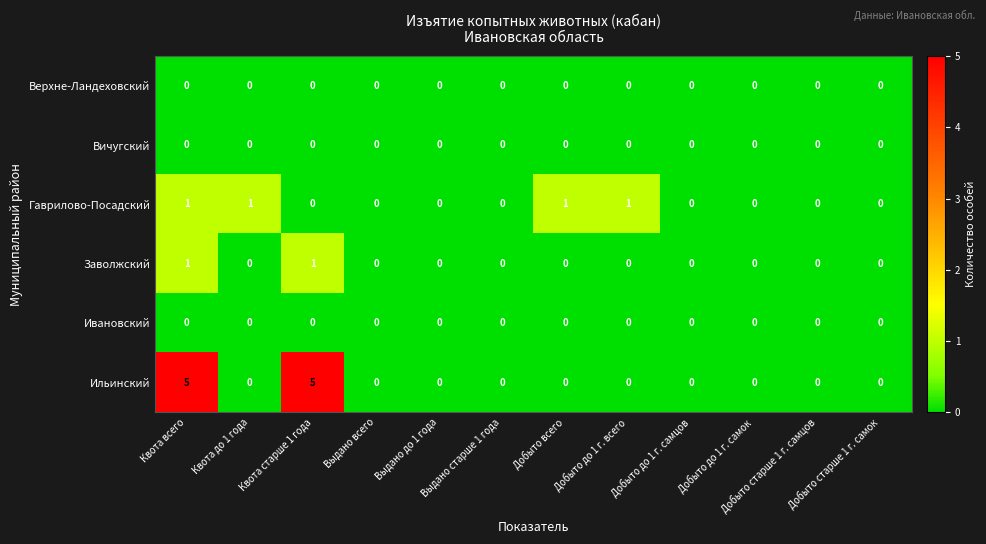

What is the sum of all Ильинский values?

10